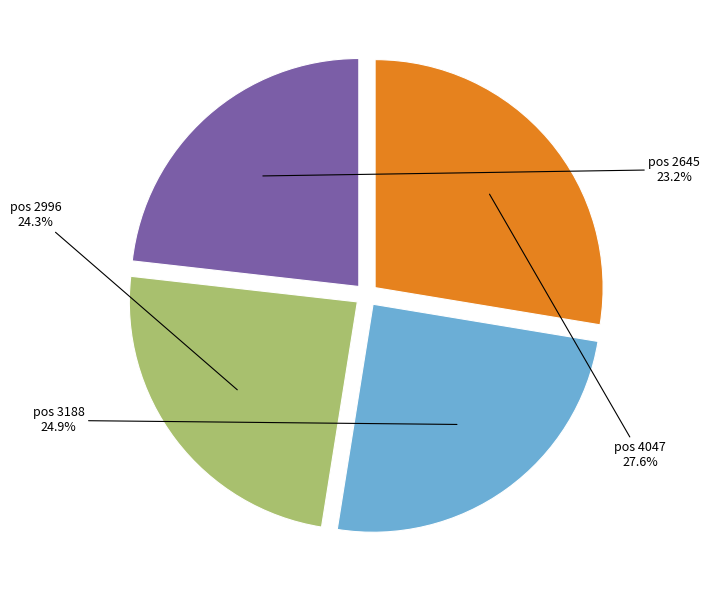

Between pos 2996 and pos 4047, which is larger?

pos 4047